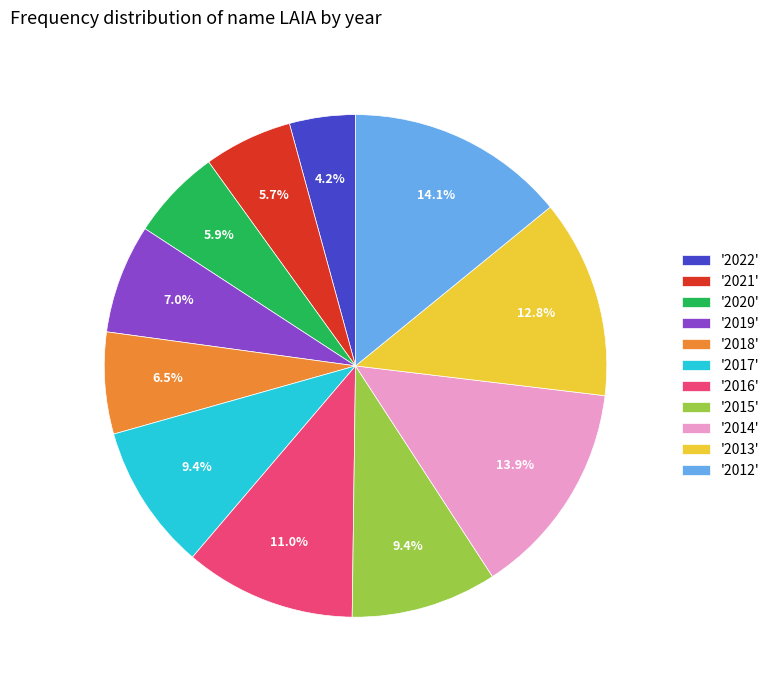

Approximately how many times larger is the value at '2022' compared to '2019'?

0.6